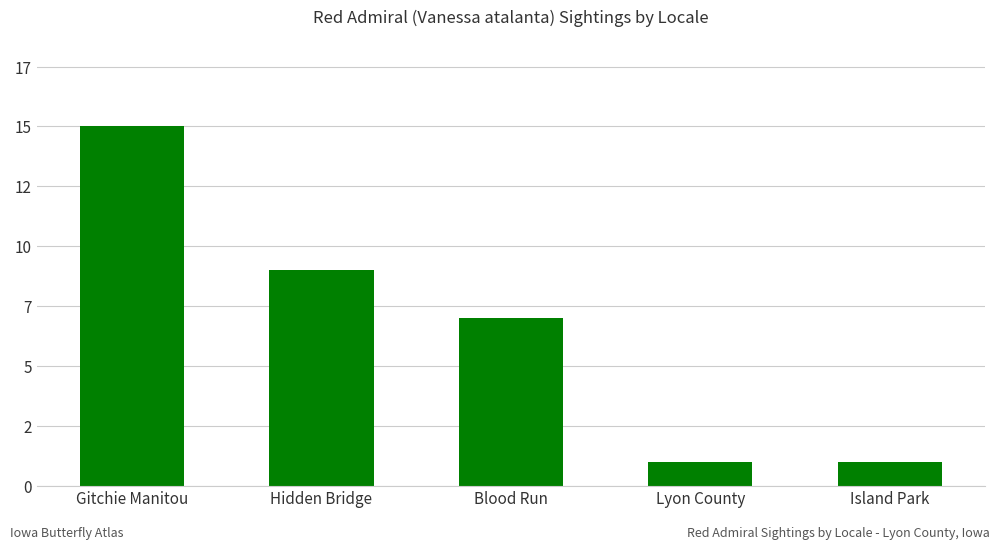

Are the bars horizontal?

No